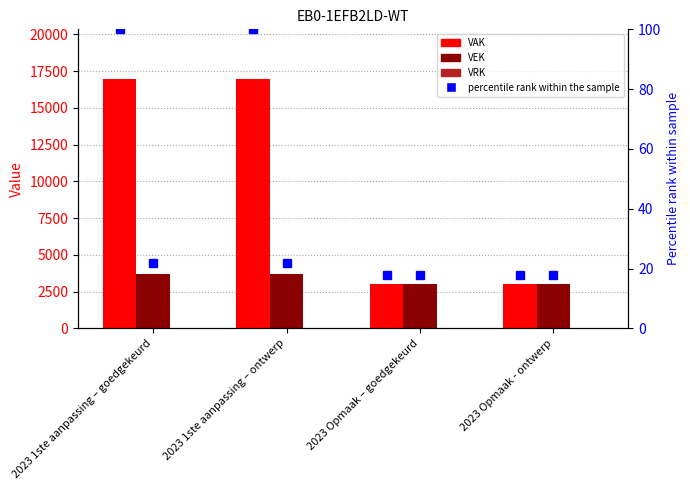

Between 2023 1ste aanpassing – ontwerp and 2023 Opmaak – goedgekeurd, which series saw the biggest shift?

VAK